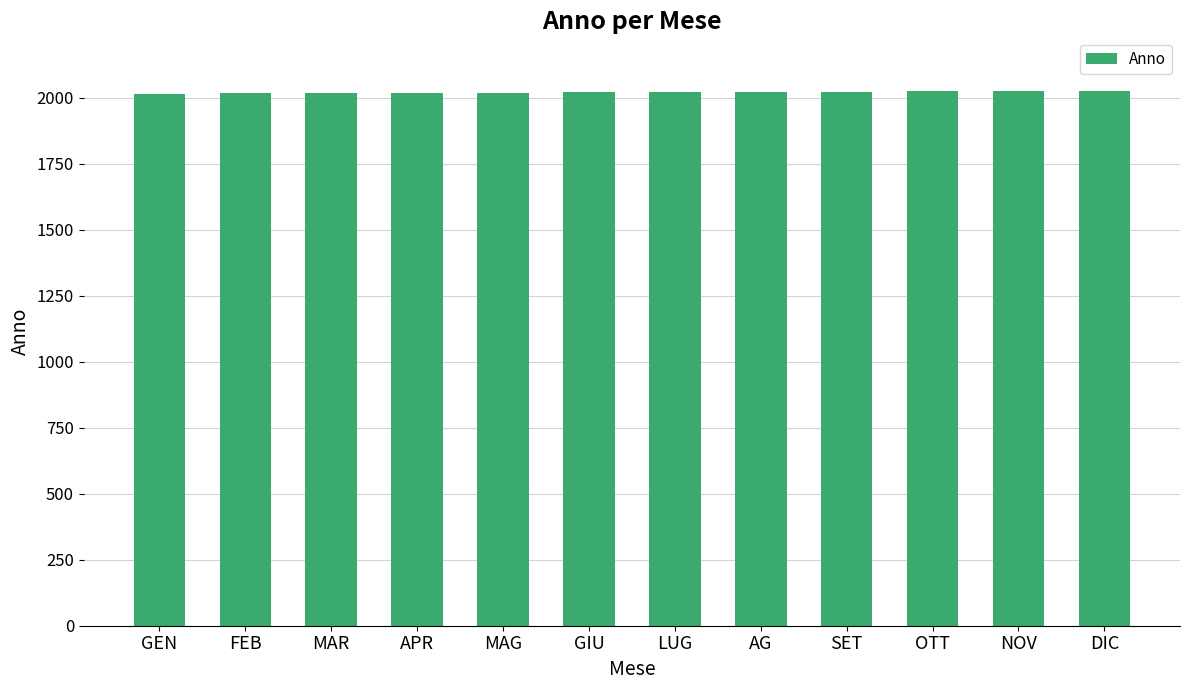

What is the value of the 11th bar from the left?

2026